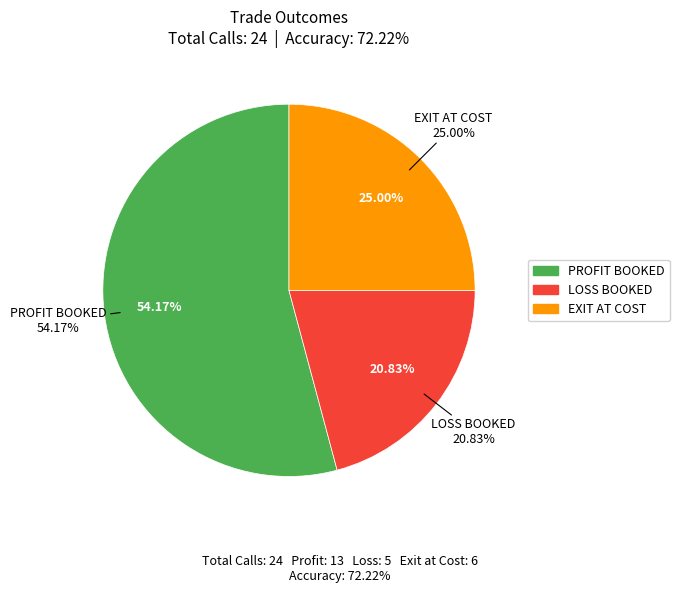

The PROFIT BOOKED slice represents 54% of the pie. True or false?

True